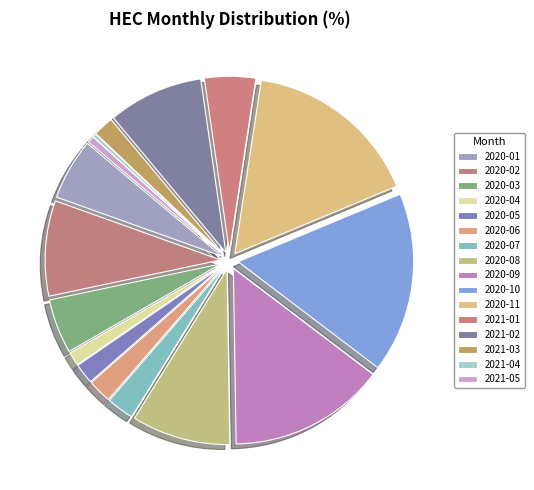

Combined, what portion of the pie is 2021-02 and 2020-09?

23.2%